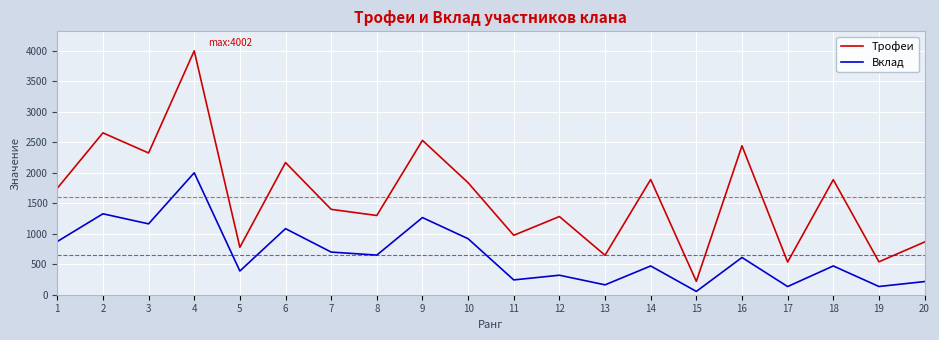

List the series in order of their overall mean, lowest first.

Вклад, Трофеи